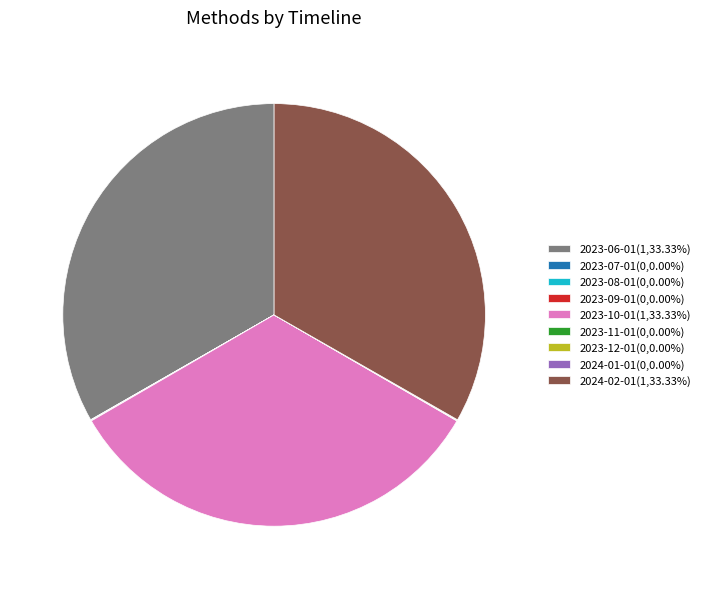

Combined, do 2023-06-01 and 2023-10-01 account for over 50%?

Yes